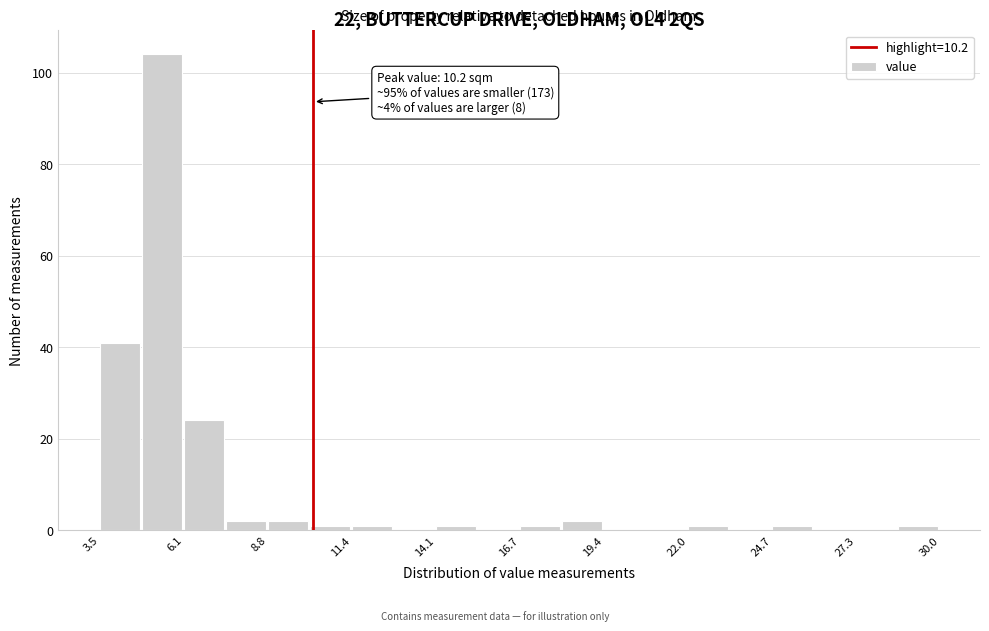

Around what value on the x-axis is the tallest bar? Give the approximate position of its centre, as read against the axis.

5.5